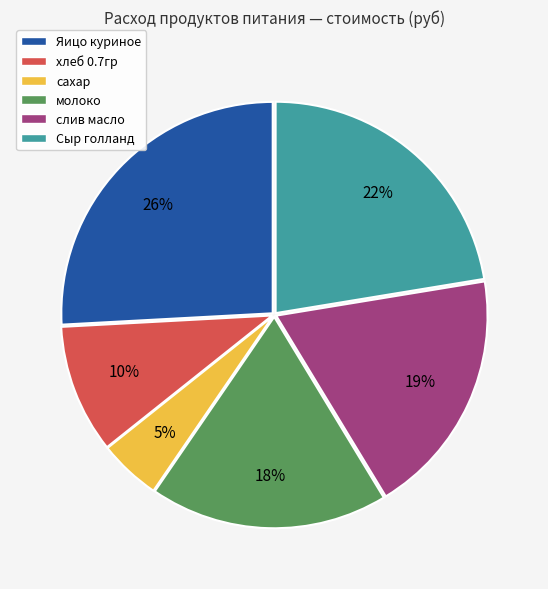

Does any single category account for the majority?

No